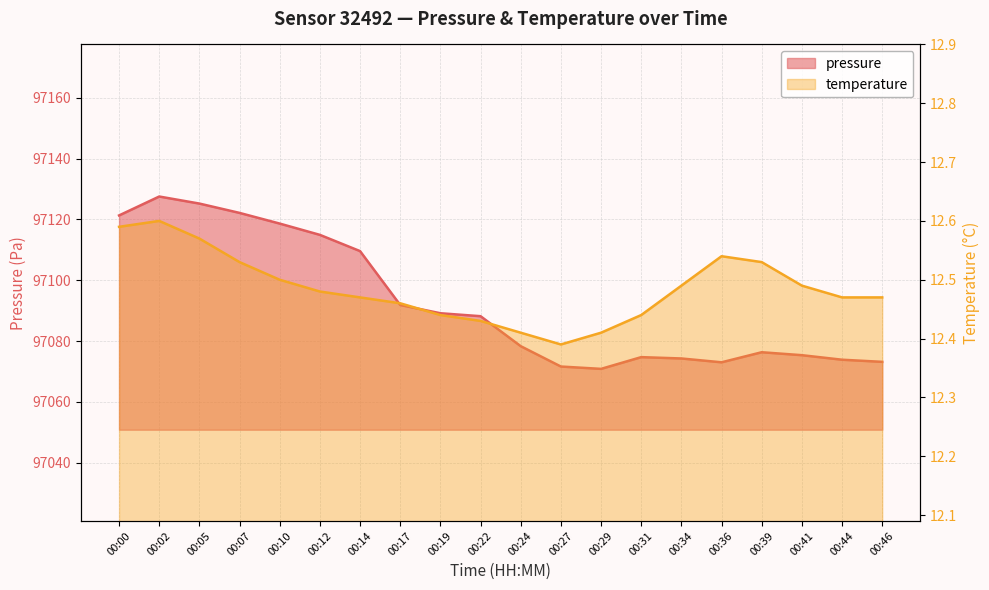

What is the smallest value displayed?

12.4